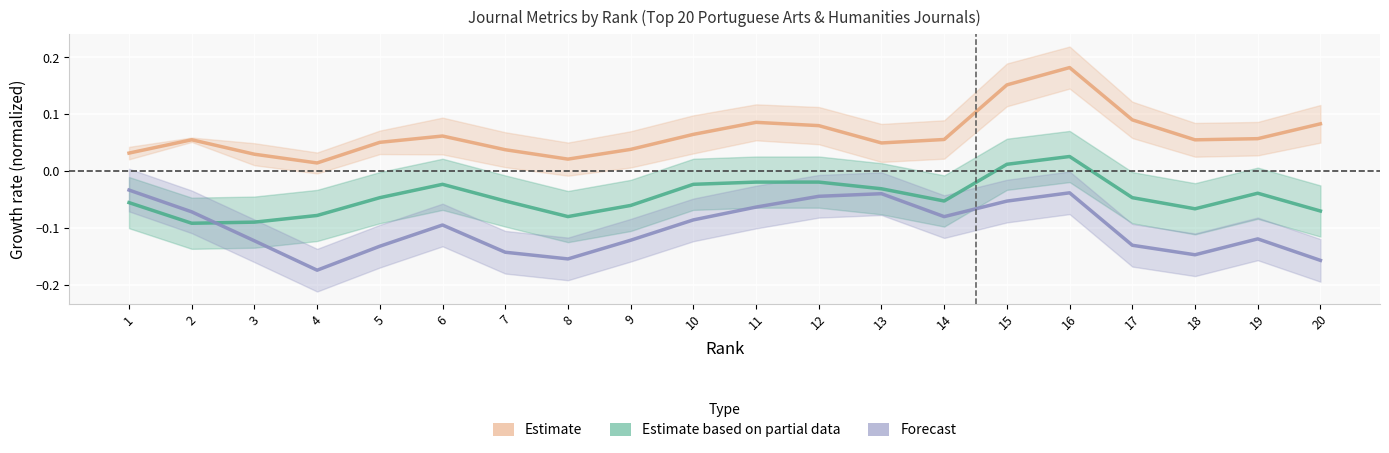

What is the difference between the second highest and second lowest values in the Estimate based on partial data series?

0.1